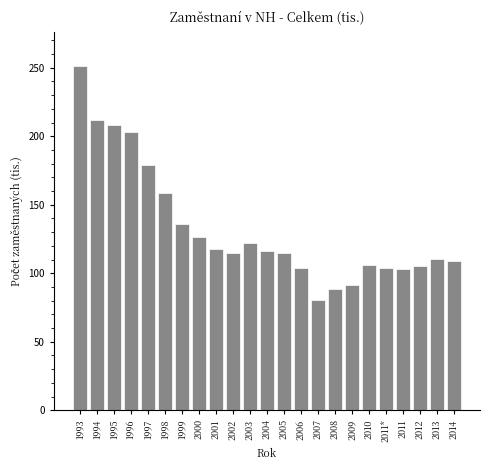

The chart shows a value of 80.5 at 2007. True or false?

True